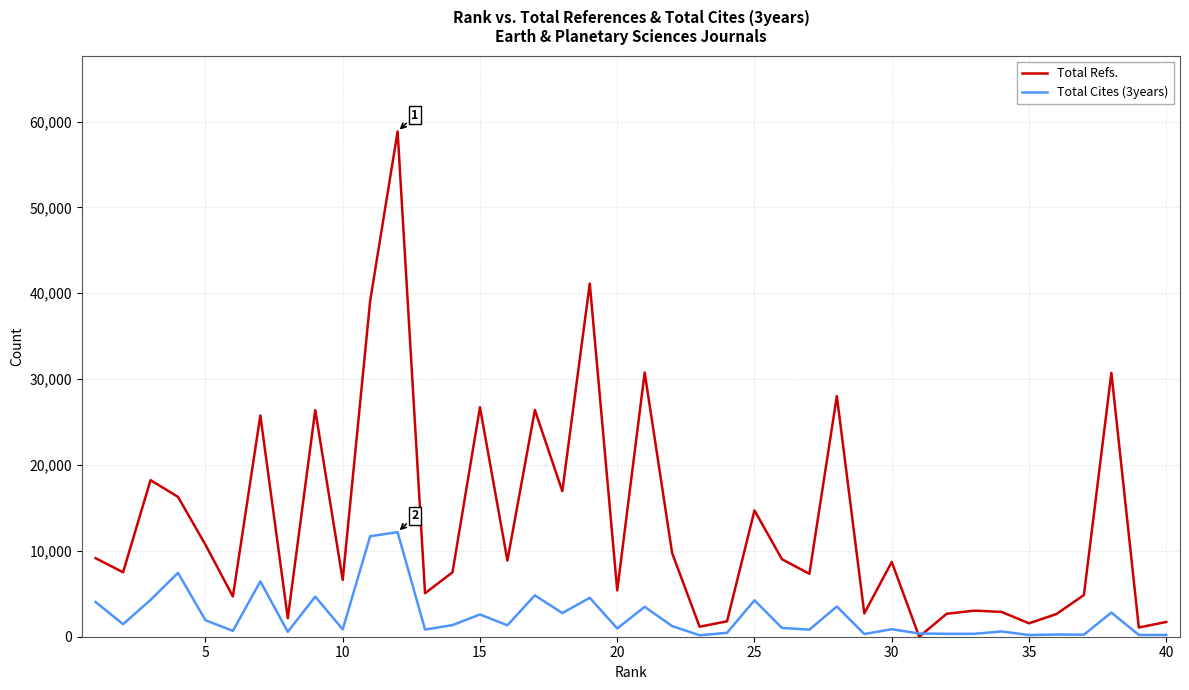

What is the average value of the Total Cites (3years) series?

2429